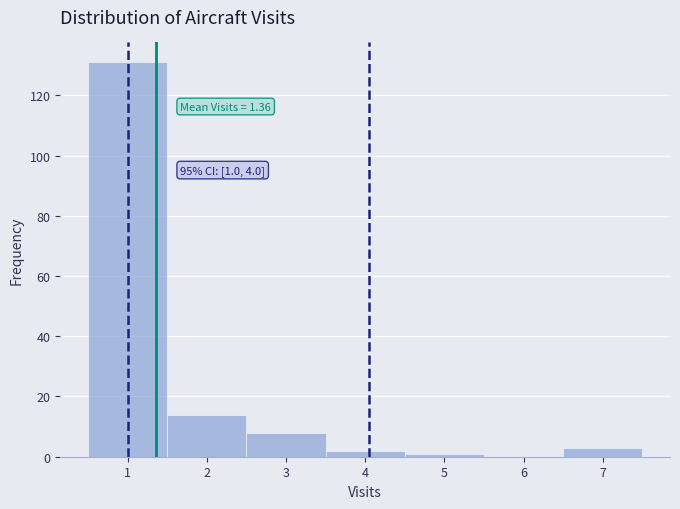

Over which range of the x-axis is the bar tallest?

0.5 to 1.5